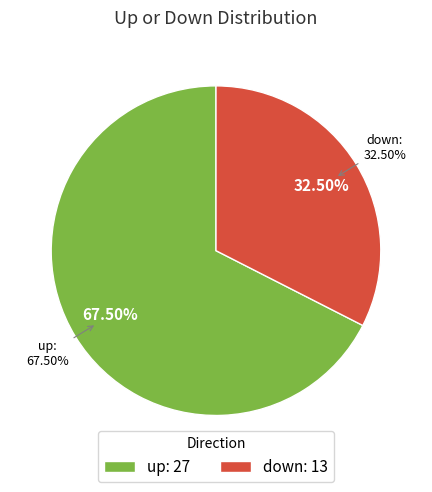

Rank the categories by value from lowest to highest.

down, up